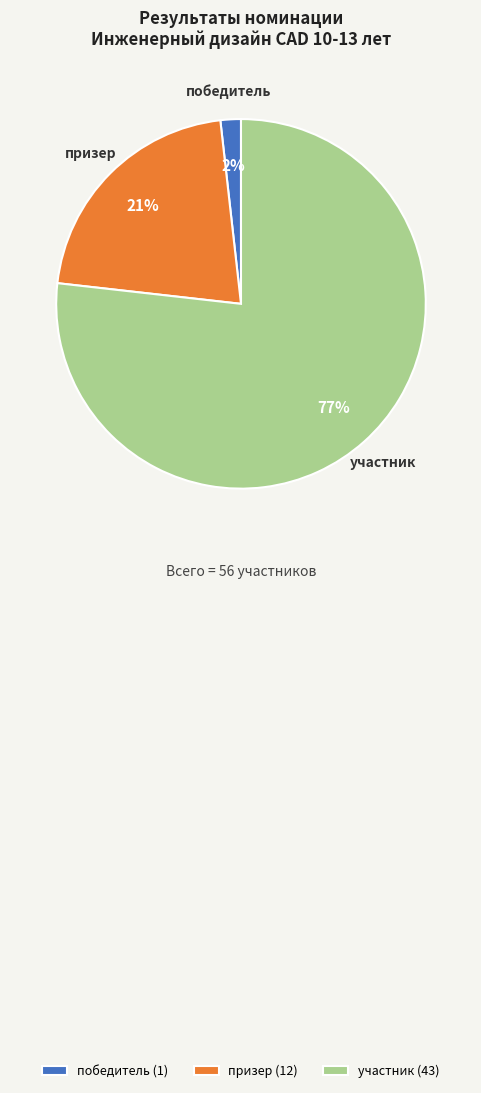

Count the number of slices in the pie.

3